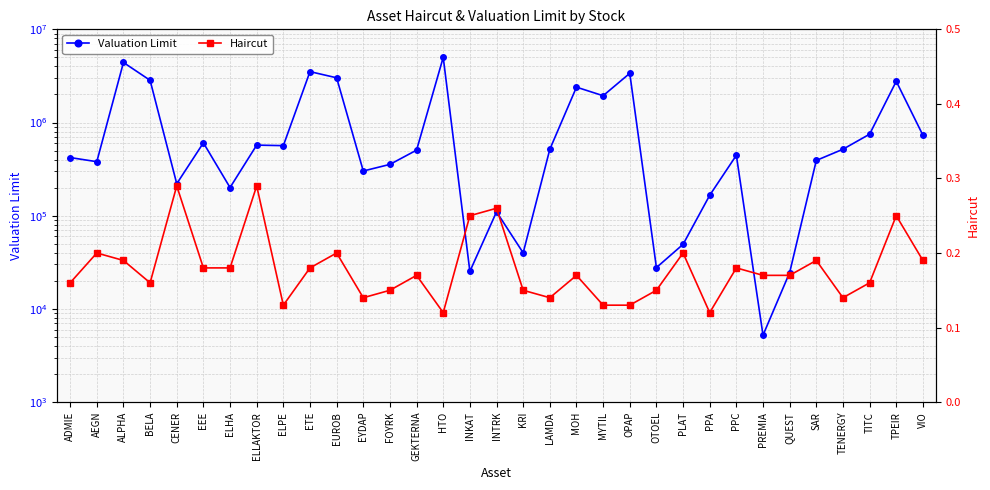

List the series in order of their overall mean, lowest first.

Haircut, Valuation Limit